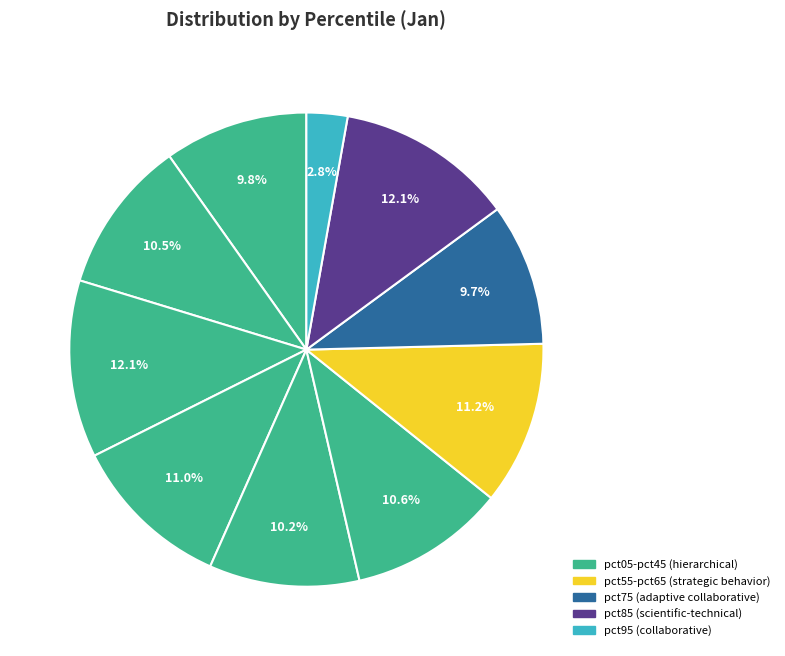

Which category has the smallest portion of the pie?

pct95